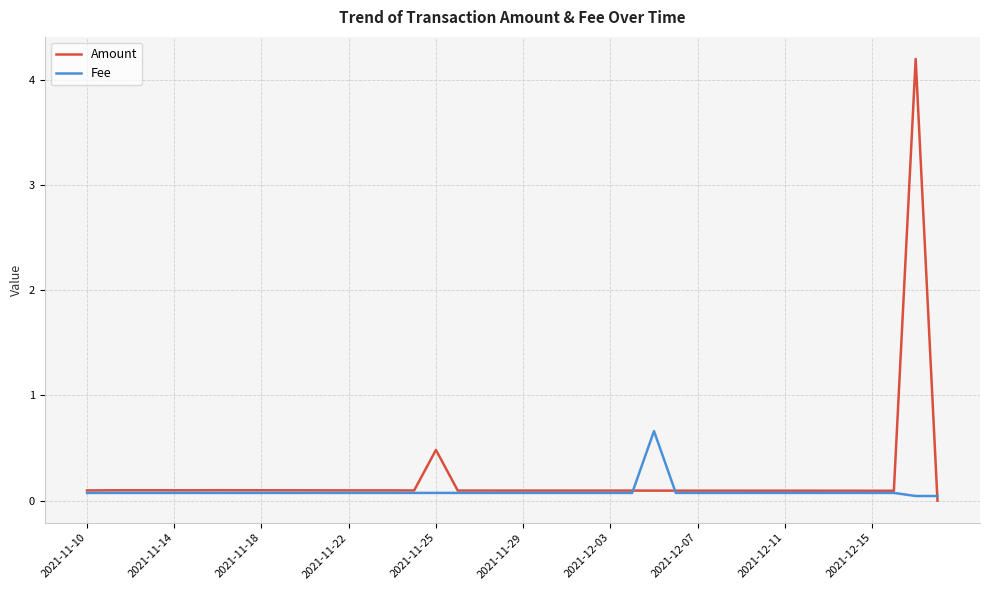

What is the maximum value for Amount?

4.2